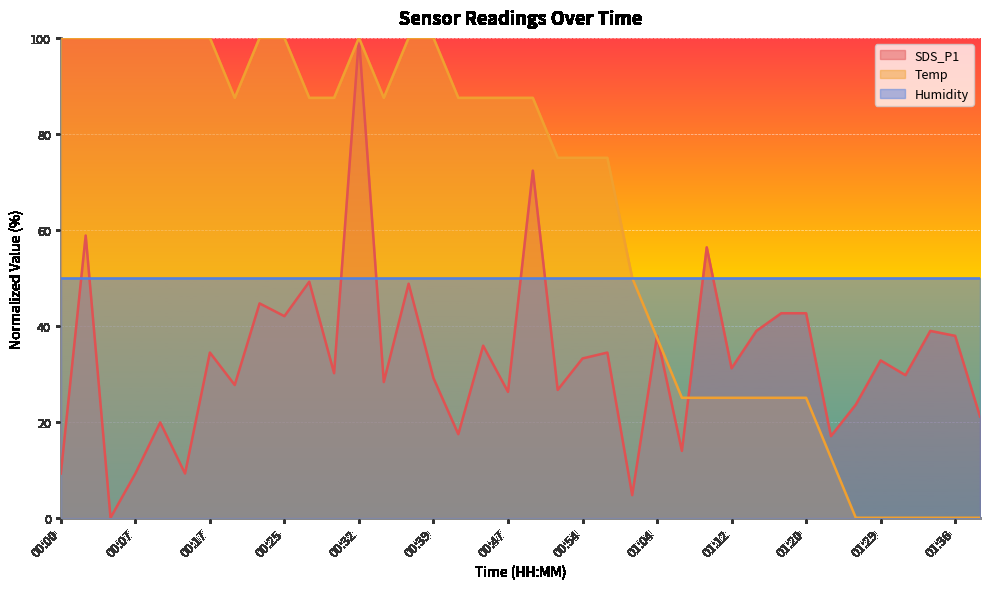

Which category has the lowest value in the Temp series?

01:26